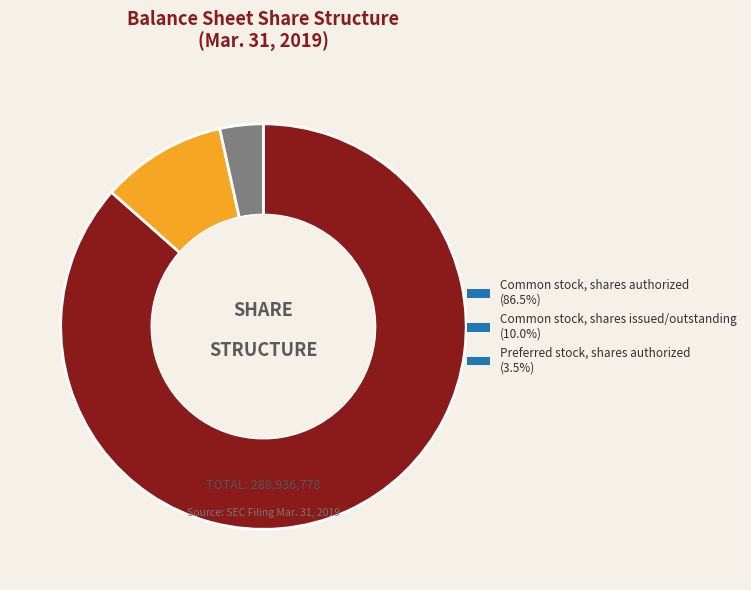

Which slice is the largest?

Common stock, shares authorized